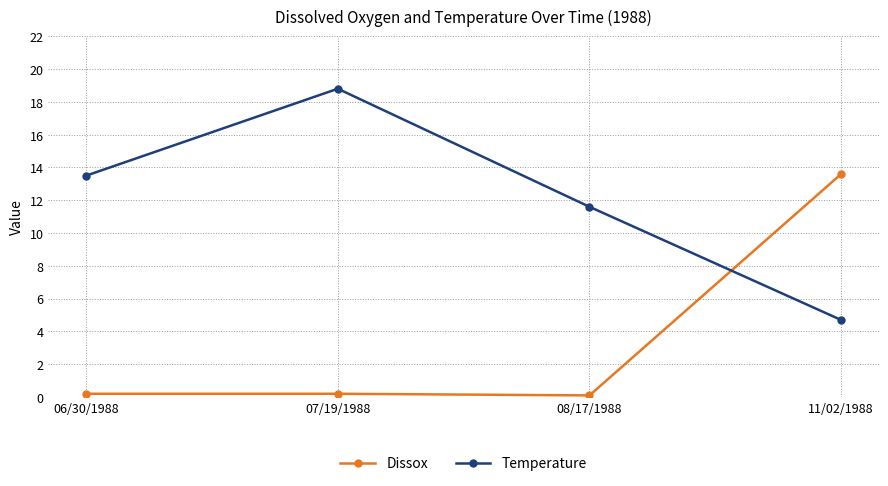

Reading left to right, transcribe all the data shown in this chart.

Dissox: 0.2	0.2	0.1	13.6
Temperature: 13.5	18.8	11.6	4.7